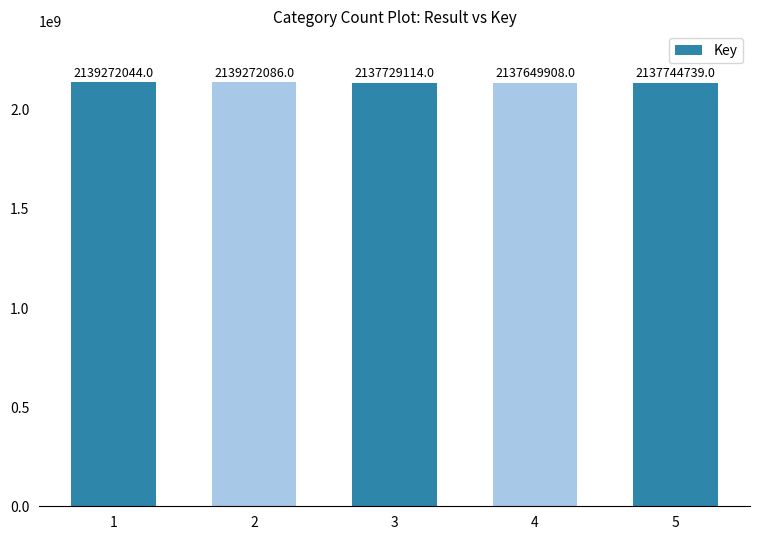

Rank the categories by value from lowest to highest.

4, 3, 5, 1, 2